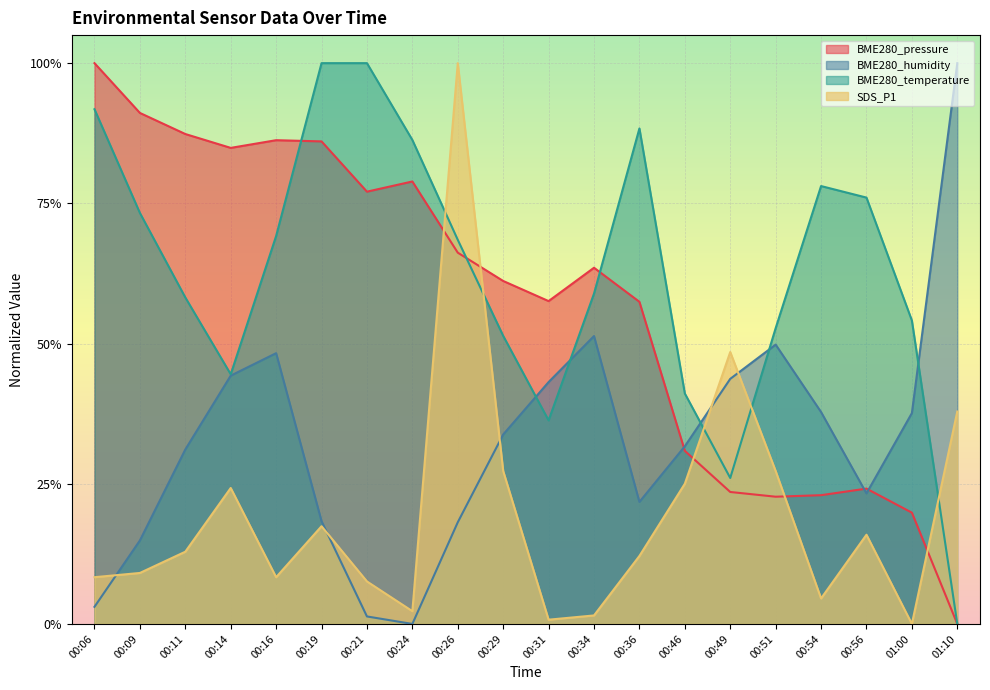

How many categories are shown in the chart?

20